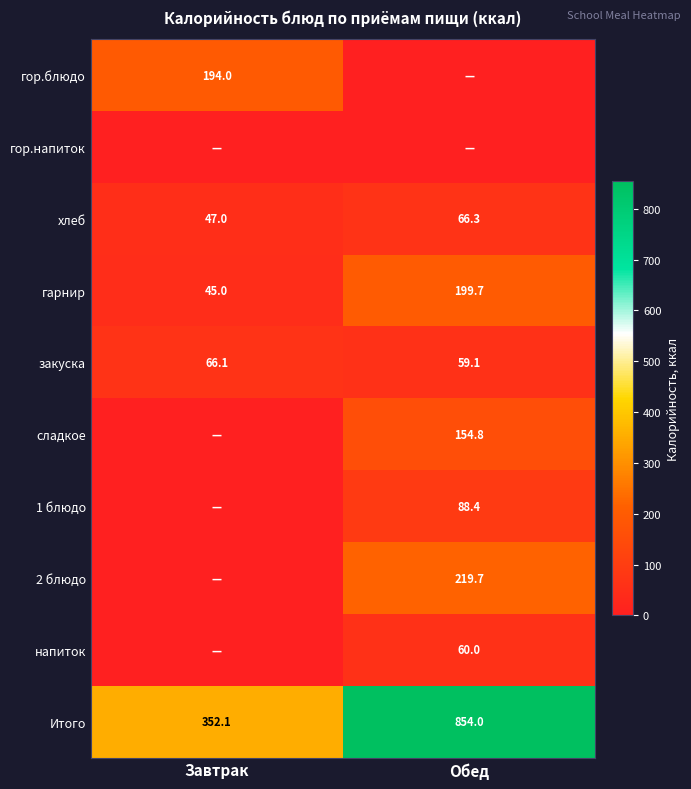

Which label corresponds to the smallest value in the chart?

Обед